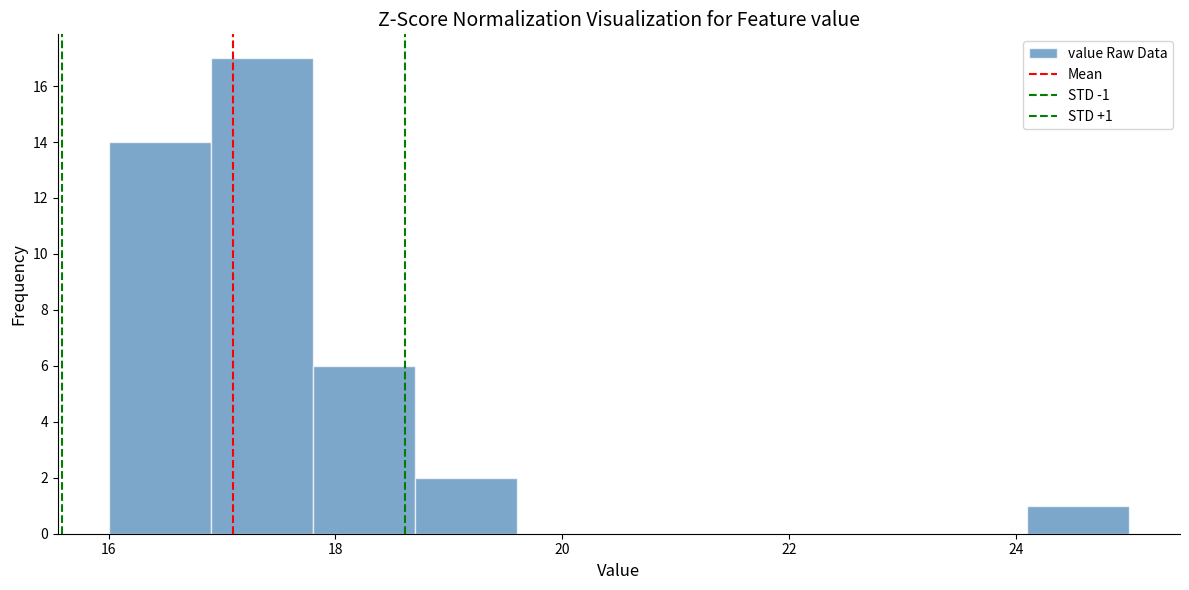

Over which range of the x-axis is the bar tallest?

16.9 to 17.8